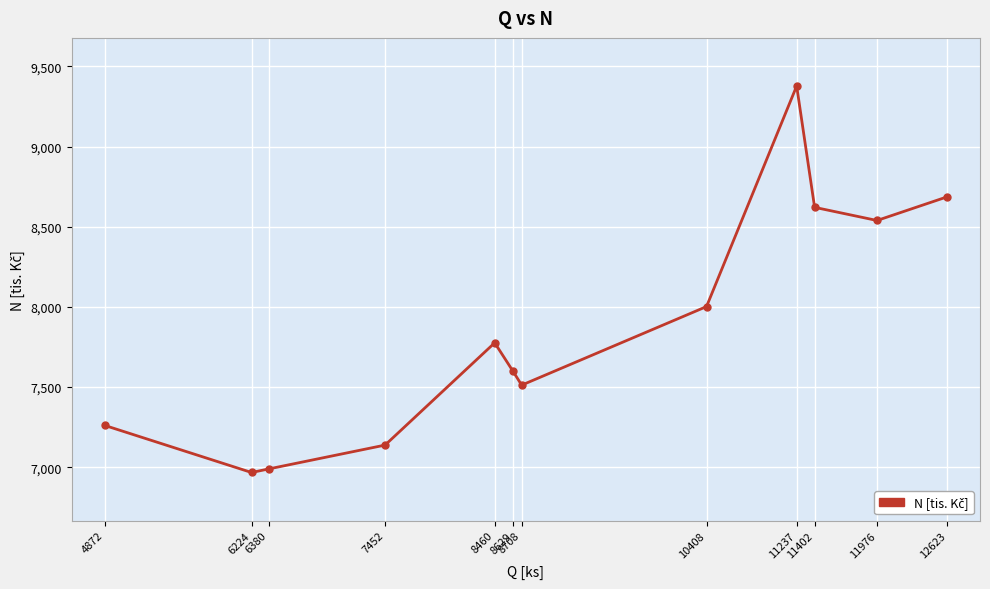

Reading right to left, extract all data points from this chart.

12623=8687	11976=8539	11402=8621	11237=9378	10408=8002	8708=7512	8629=7598	8460=7776	7452=7138	6380=6989	6224=6967	4872=7261